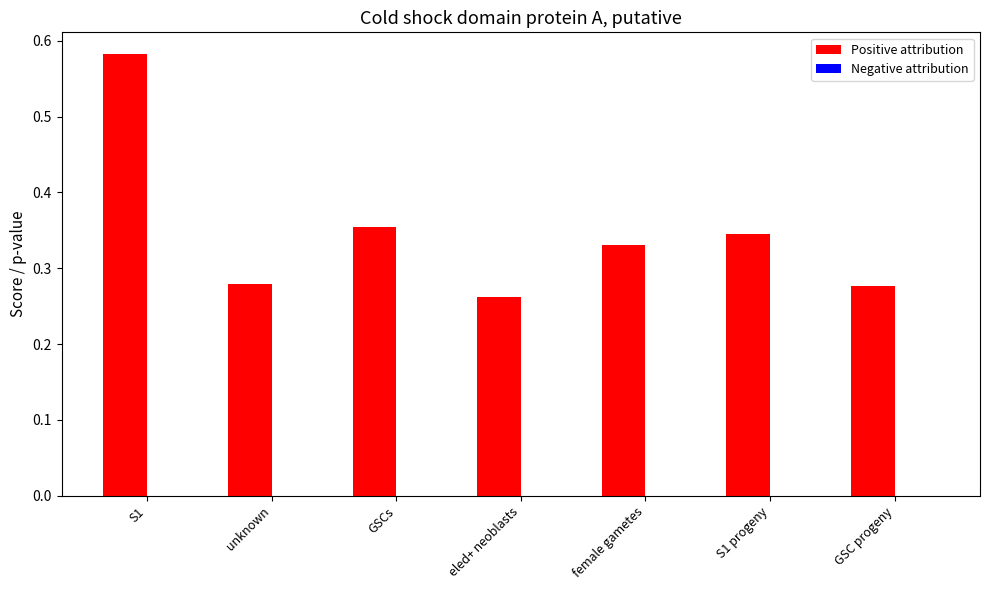

Which series has the largest total across all categories?

Positive attribution